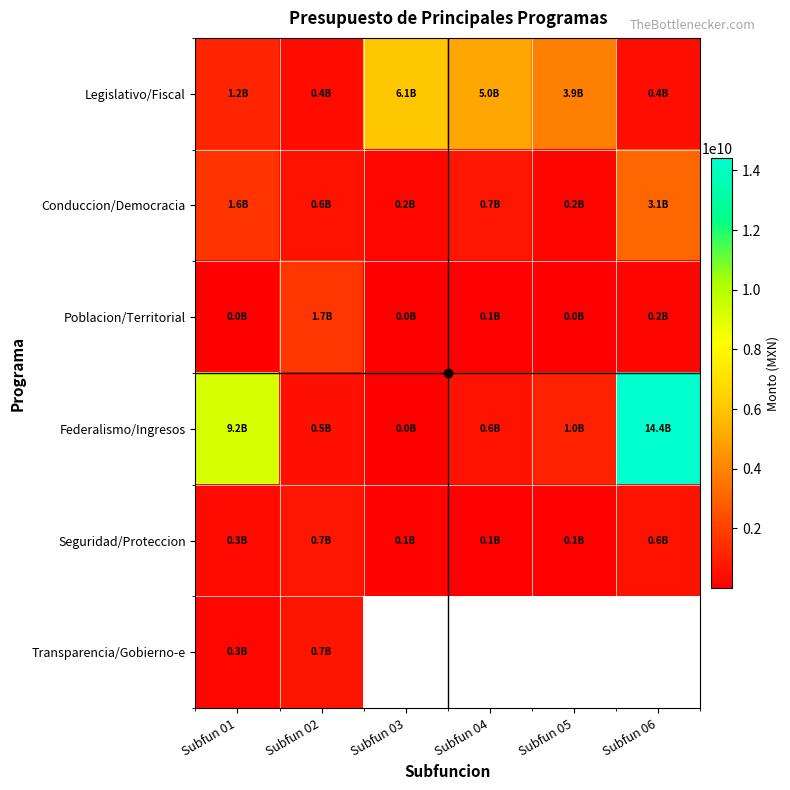

Which series changed the most between Subfun 02 and Subfun 04?

Legislativo/Fiscal